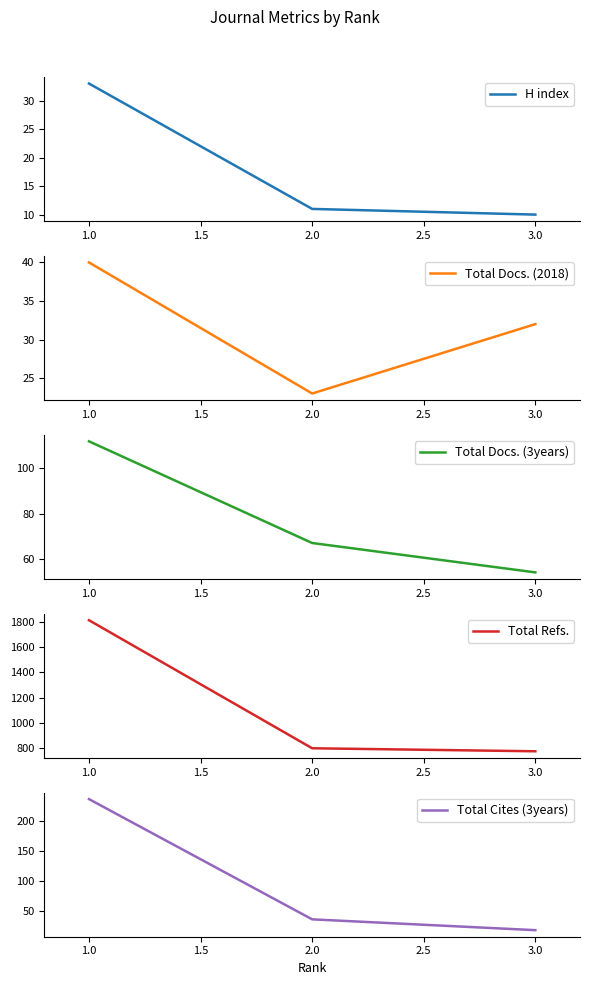

Reading left to right, what are all the values shown in this chart?

H index: 1.0=33	2.0=11	3.0=10
Total Docs. (2018): 1.0=40	2.0=23	3.0=32
Total Docs. (3years): 1.0=112	2.0=67	3.0=54
Total Refs.: 1.0=1816	2.0=797	3.0=773
Total Cites (3years): 1.0=236	2.0=36	3.0=18